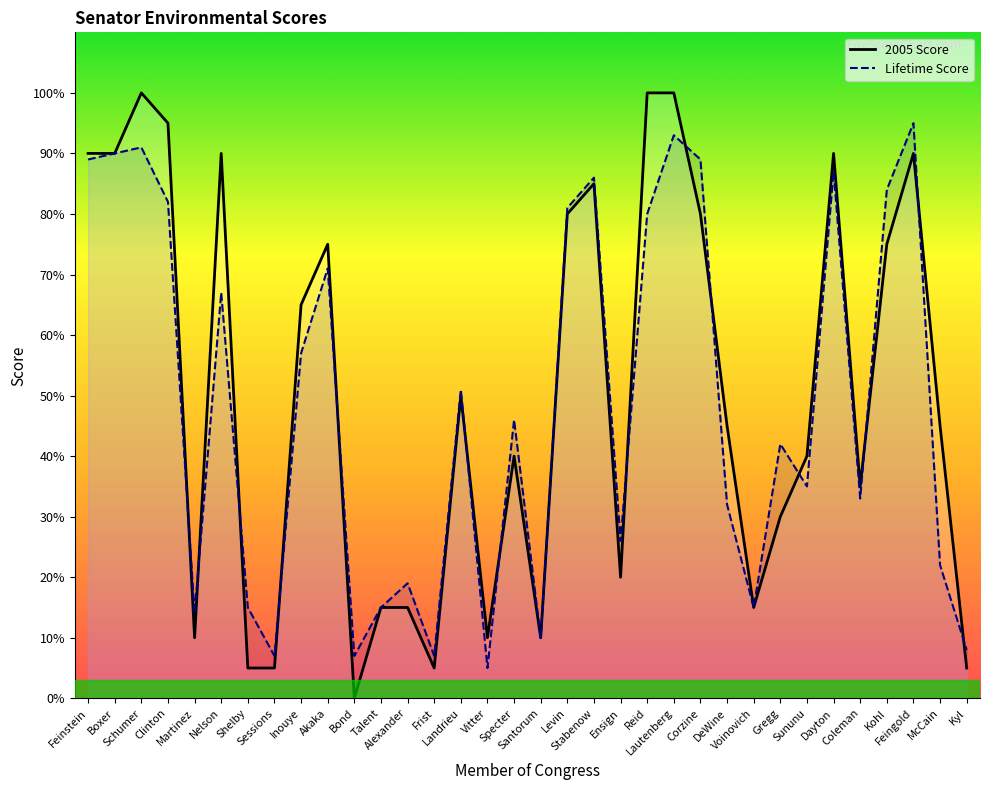

At how many categories does at least one series exceed 77?

13